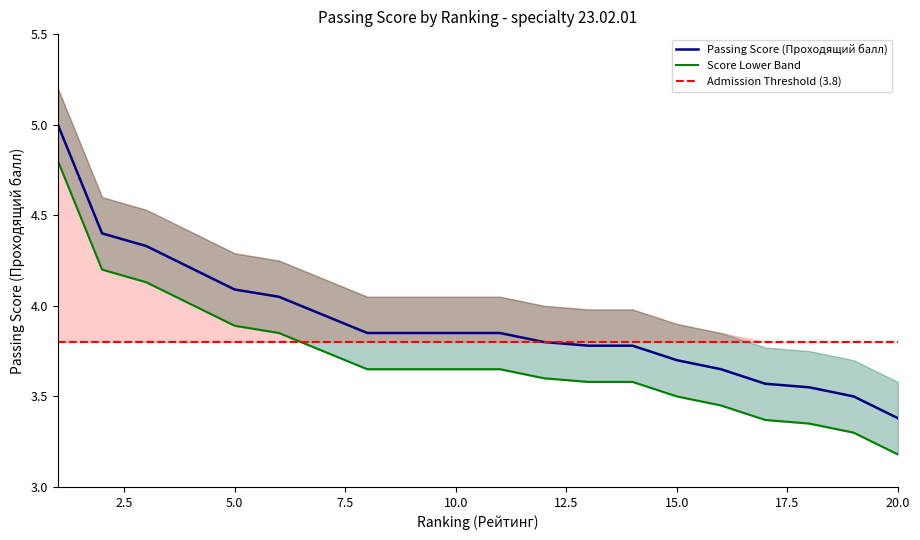

The Passing Score (Проходящий балл) series shows 6.7 at 10.0. True or false?

False